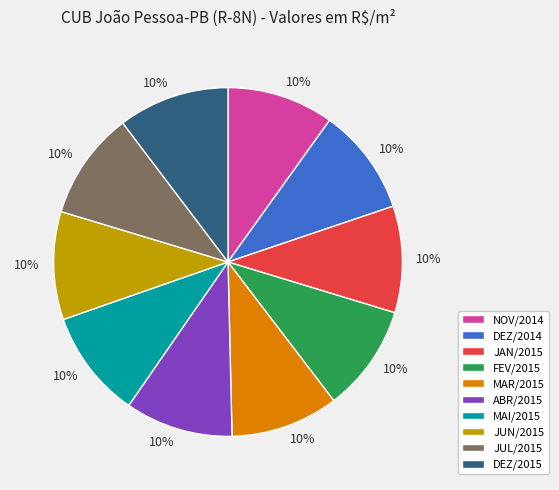

Do MAR/2015 and JUN/2015 together represent more than half of the pie?

No